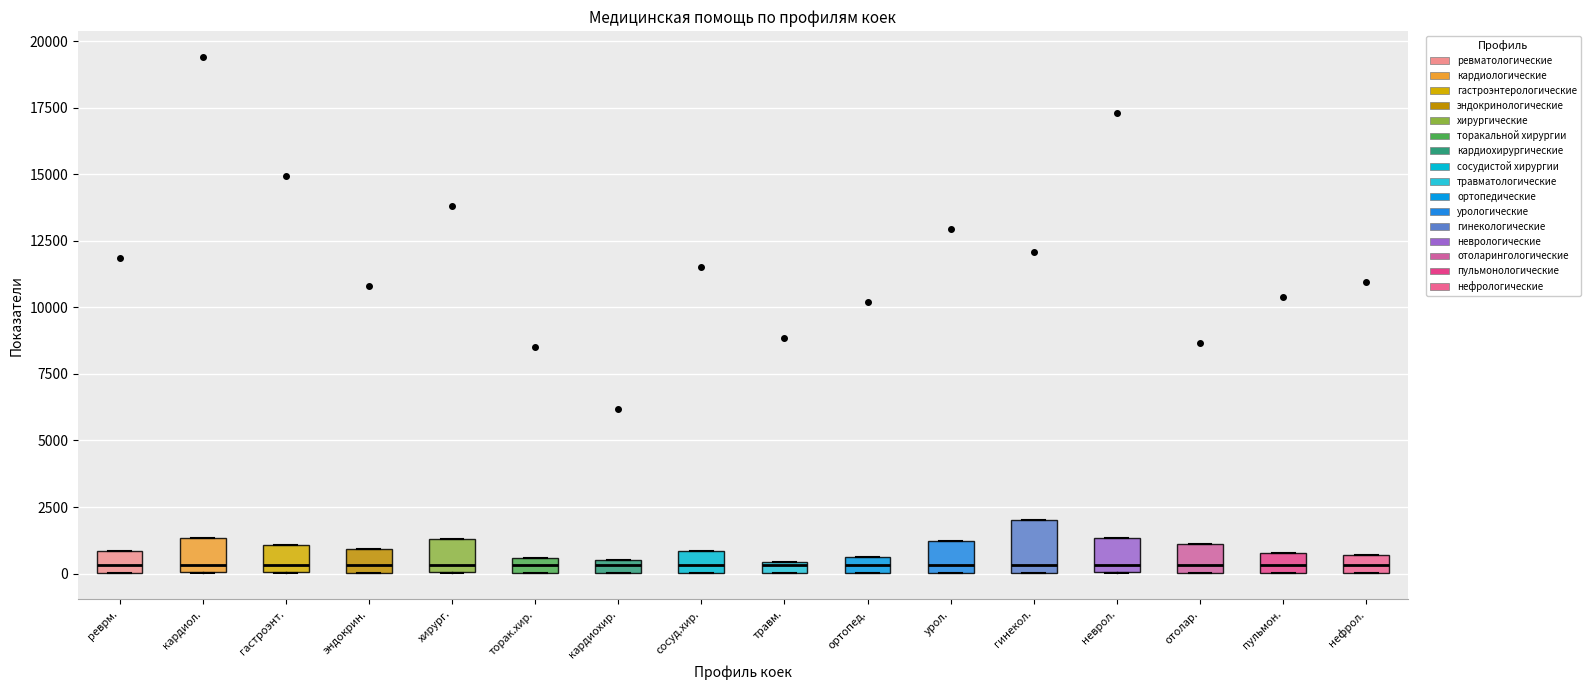

Which box is the tallest, from its lower edge to its upper edge?

гинекол.